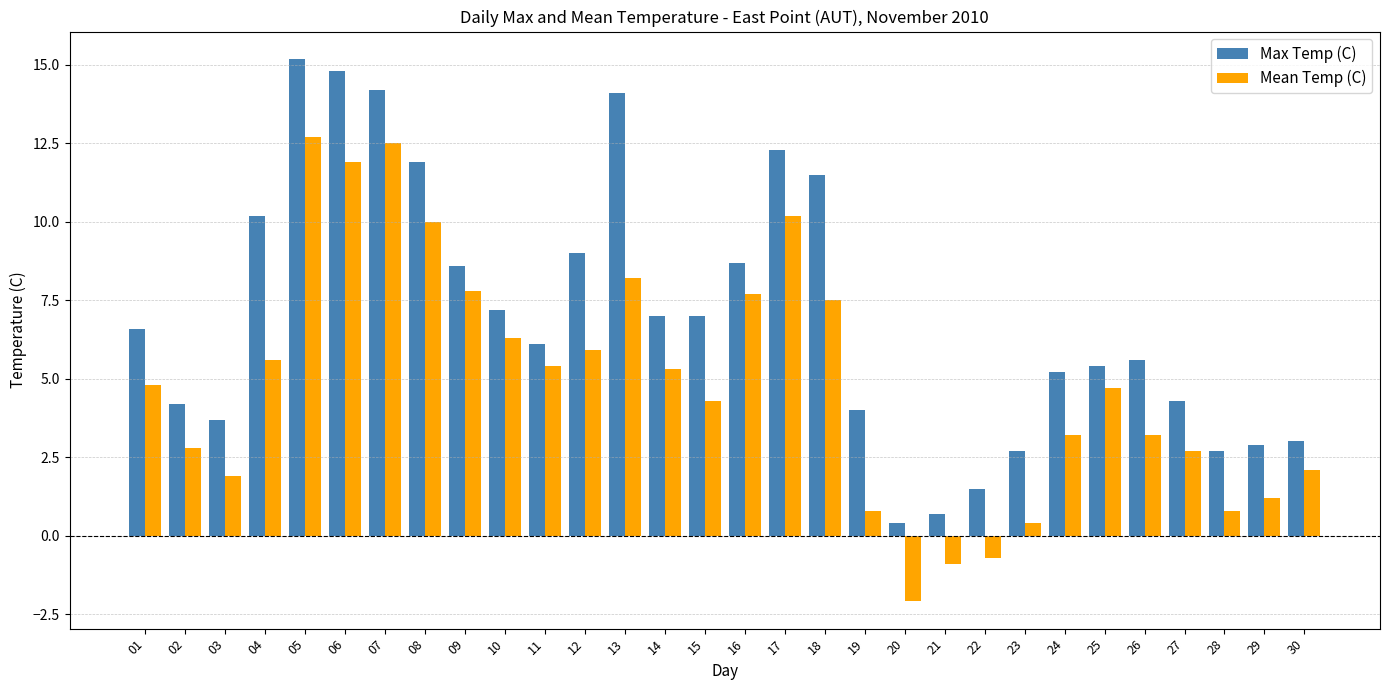

Is the value of Max Temp (C) at 15 greater than the value of Mean Temp (C) at 06?

No